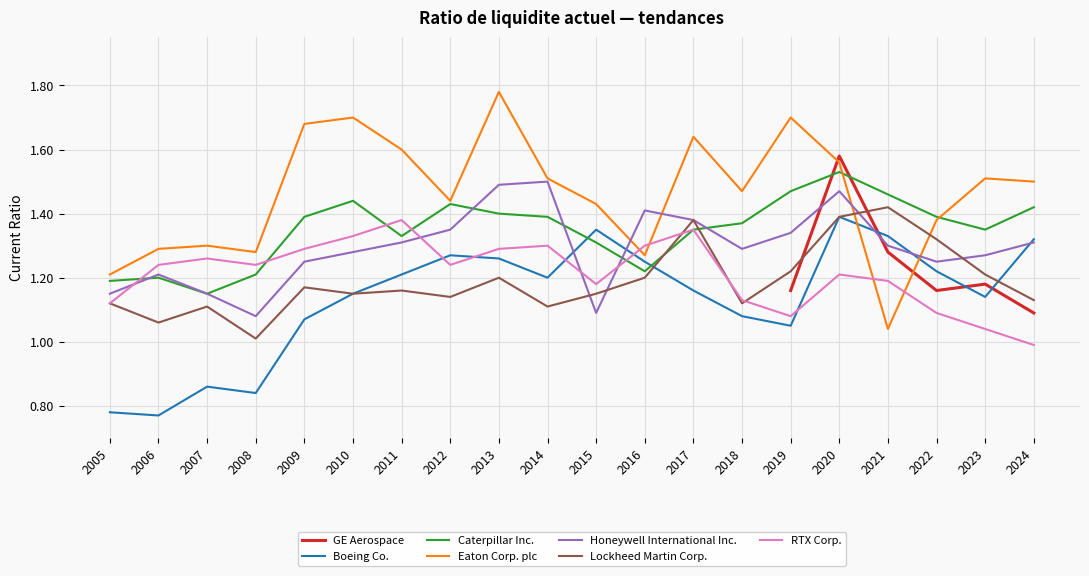

Is the value of Caterpillar Inc. at 2024 greater than the value of RTX Corp. at 2019?

Yes